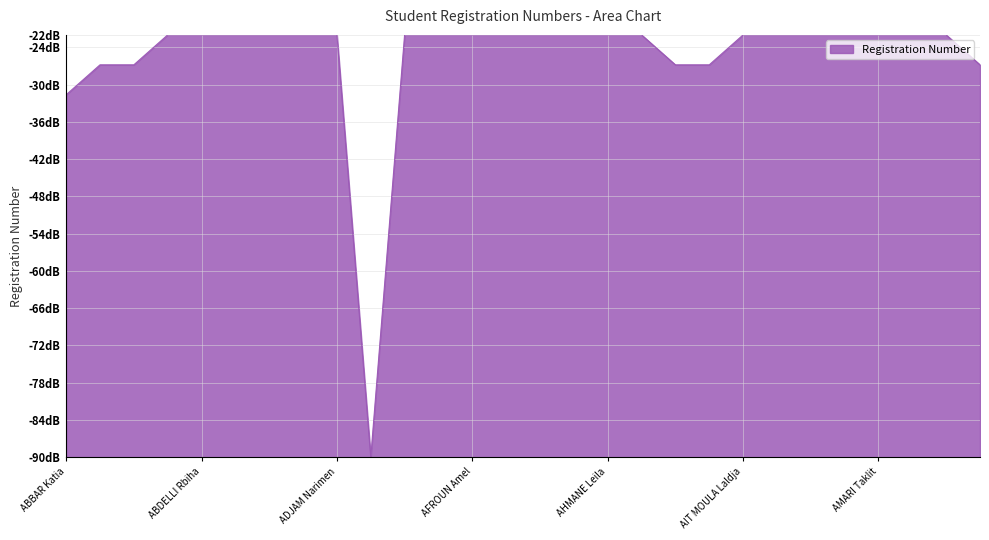

Where is the data nearest to the value -56?

ABBAR Katia